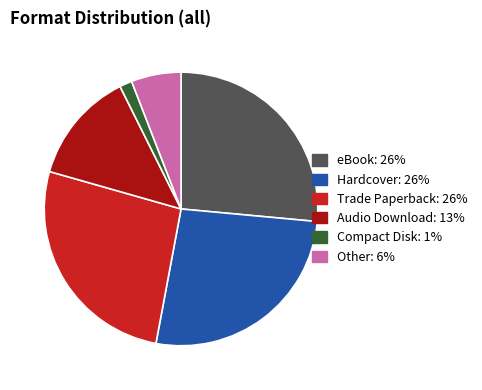

Does Other represent more than half of the total?

No